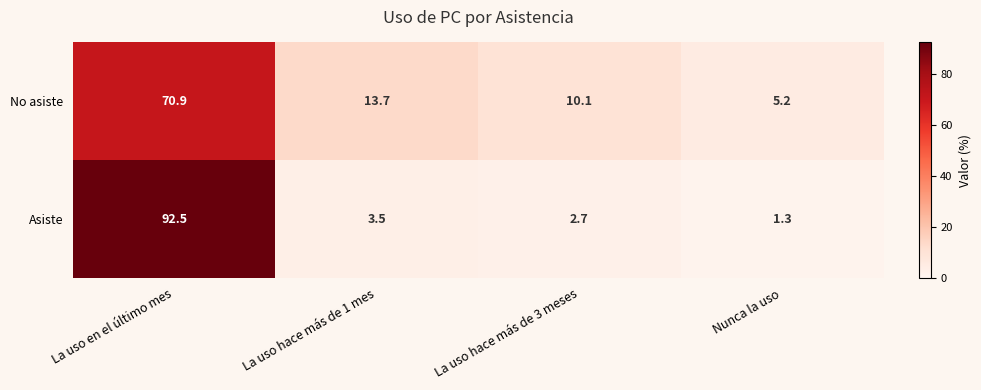

What is the average value of the No asiste series?

25.0